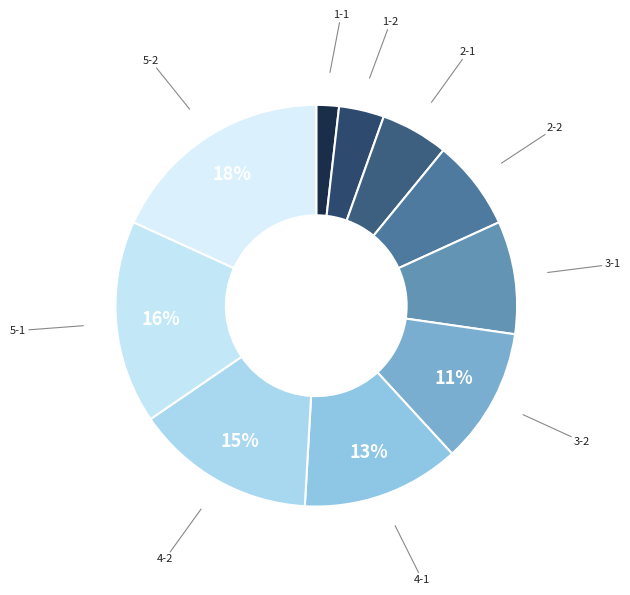

Which category has the smallest portion of the pie?

1-1